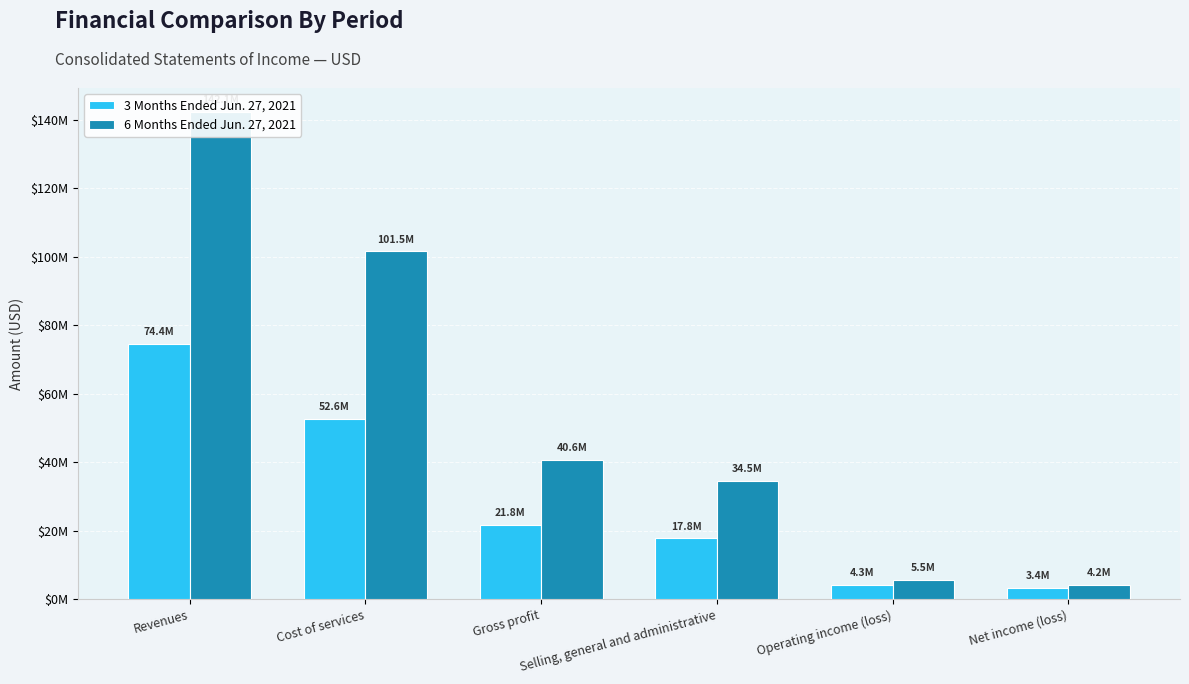

What is the label of the 4th bar from the right?

Gross profit